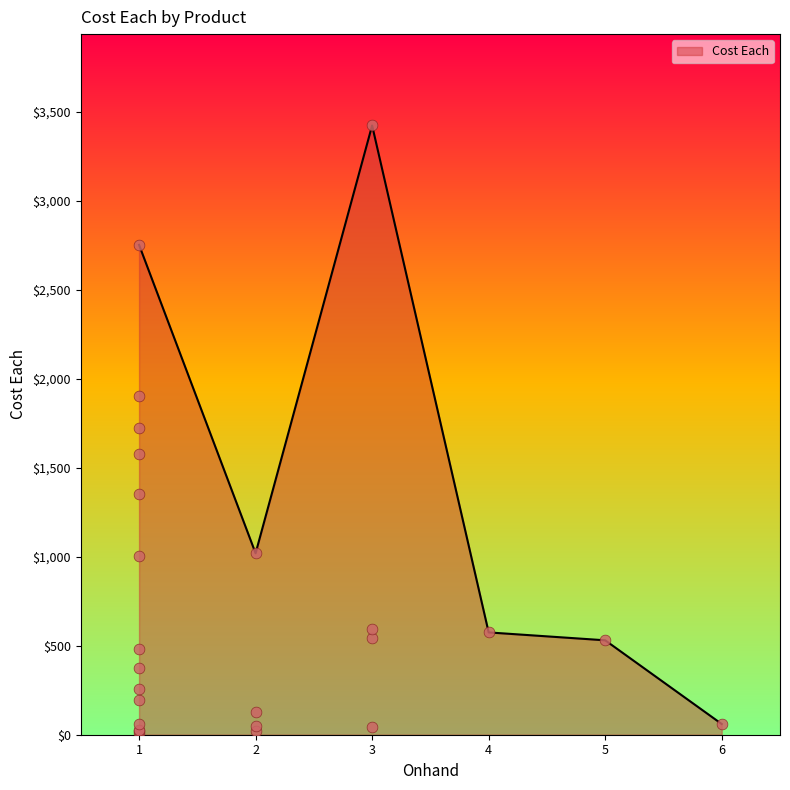

The value of Cost Each at 5 is 182.3. True or false?

False